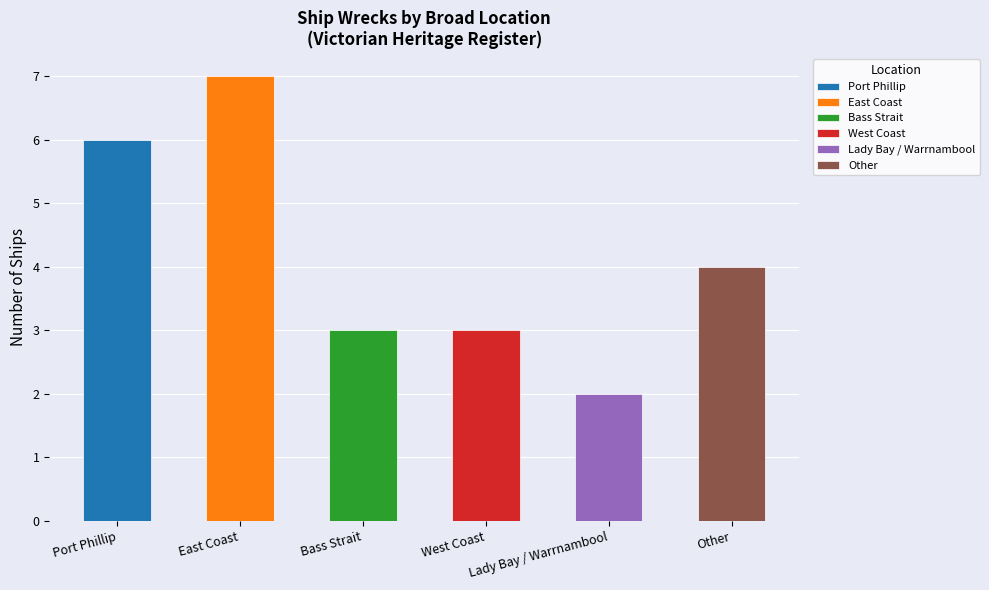

How many series are shown in this chart?

1